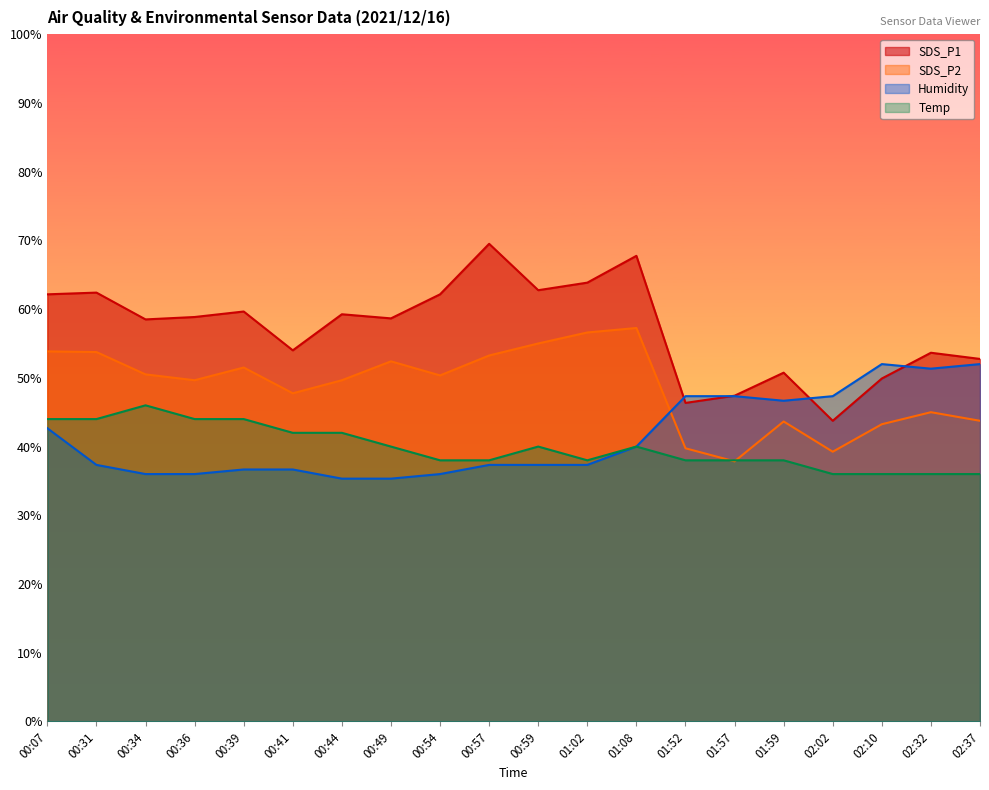

Reading right to left, extract all data points from this chart.

SDS_P1: 52.8	53.6	49.9	43.8	50.8	47.4	46.3	67.8	63.8	62.8	69.5	62.1	58.7	59.2	54.0	59.7	58.9	58.5	62.4	62.1
SDS_P2: 43.8	45.0	43.2	39.2	43.6	37.9	39.8	57.2	56.6	55.0	53.2	50.4	52.4	49.6	47.8	51.5	49.6	50.5	53.8	53.8
Humidity: 52.0	51.3	52.0	47.3	46.7	47.3	47.3	40.0	37.3	37.3	37.3	36.0	35.3	35.3	36.7	36.7	36.0	36.0	37.3	42.7
Temp: 36.0	36.0	36.0	36.0	38.0	38.0	38.0	40.0	38.0	40.0	38.0	38.0	40.0	42.0	42.0	44.0	44.0	46.0	44.0	44.0